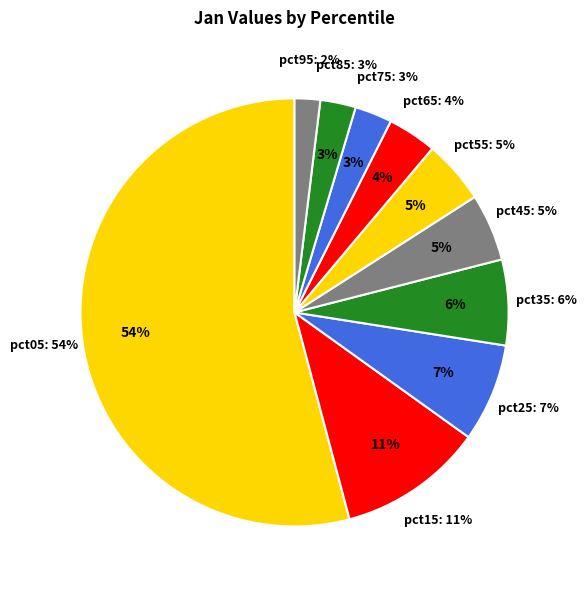

True or false: pct45 accounts for 5% of the total.

True